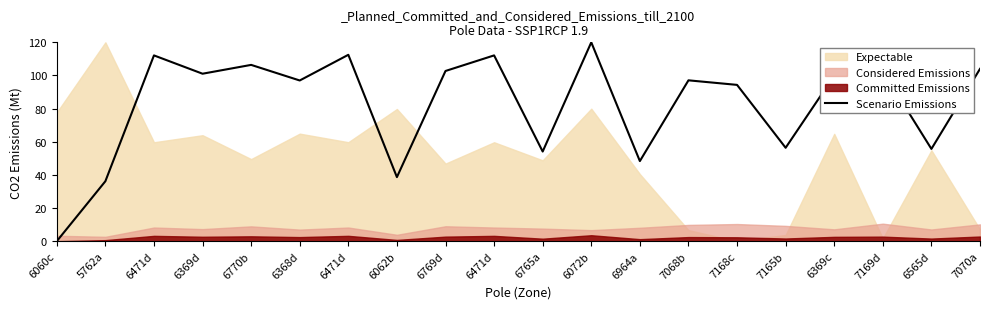

Approximately how many times larger is the value at 6471d compared to 7070a?

1.1